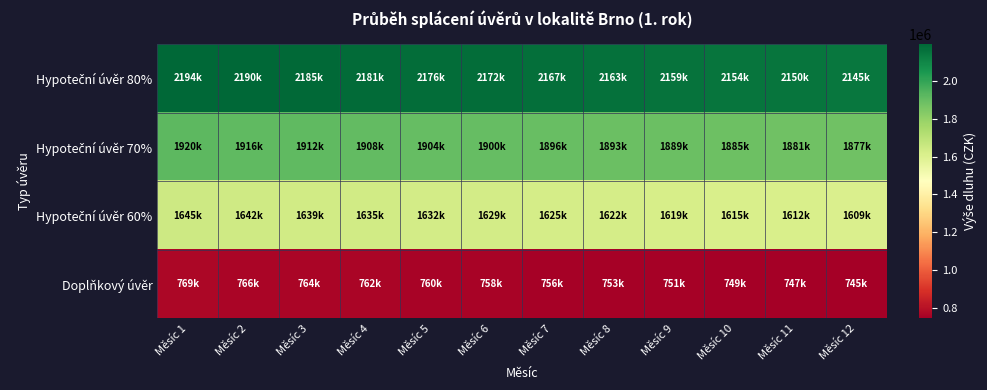

Count the number of data series in this chart.

4